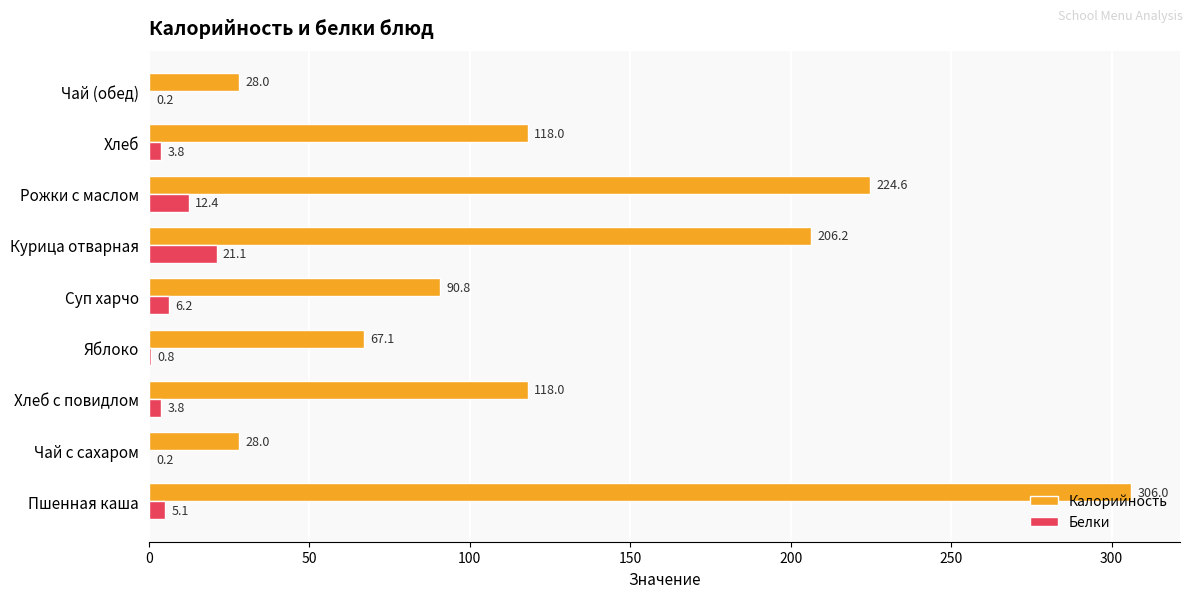

The value of Калорийность at Пшенная каша is 306.0. True or false?

True